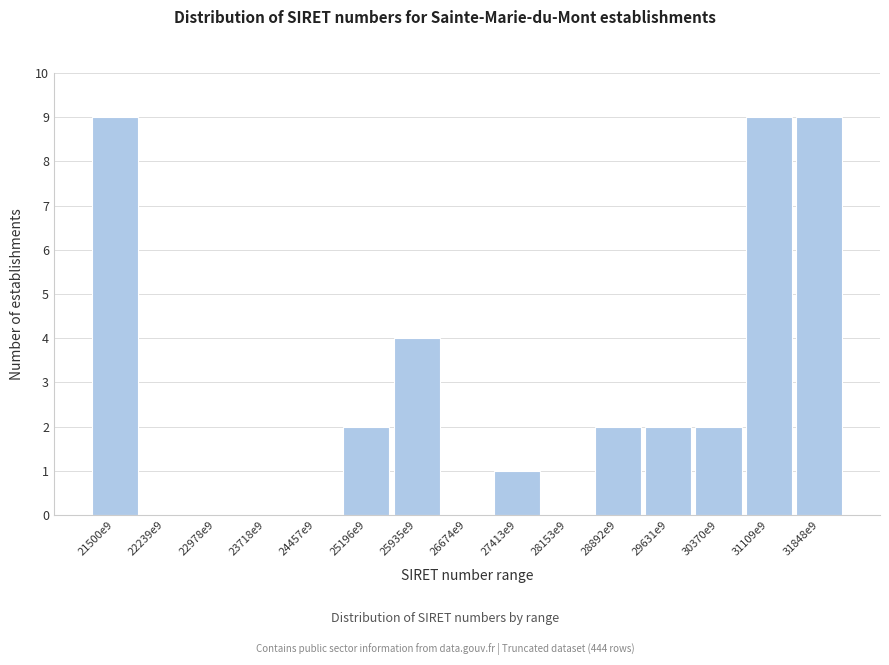

Reading right to left, what are all the values shown in this chart?

31848e9=9	31109e9=9	30370e9=2	29631e9=2	28892e9=2	28153e9=0	27413e9=1	26674e9=0	25935e9=4	25196e9=2	24457e9=0	23718e9=0	22978e9=0	22239e9=0	21500e9=9